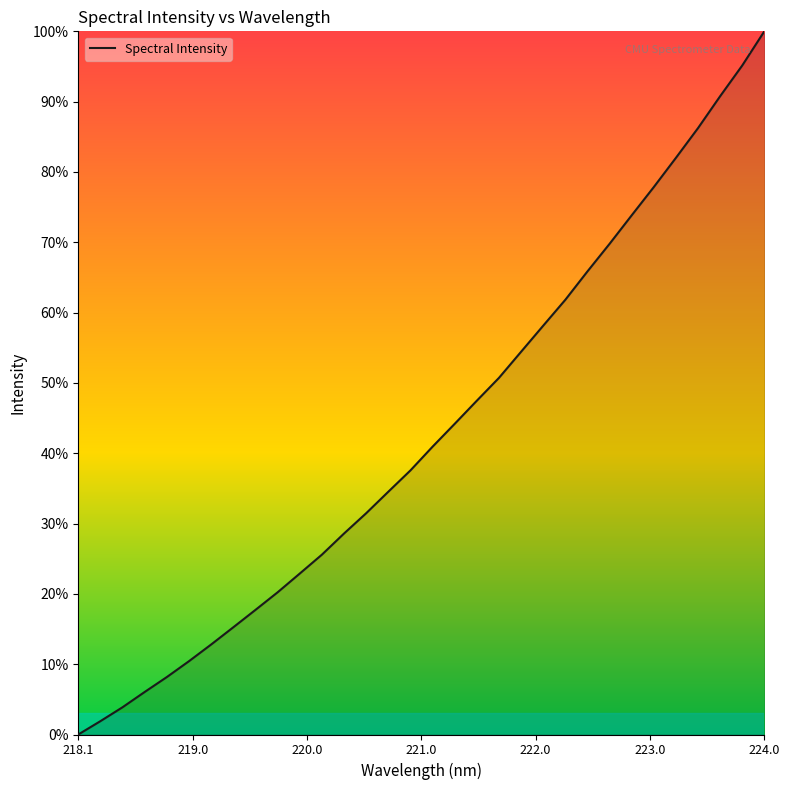

What is the difference between the maximum and minimum values?

100.0